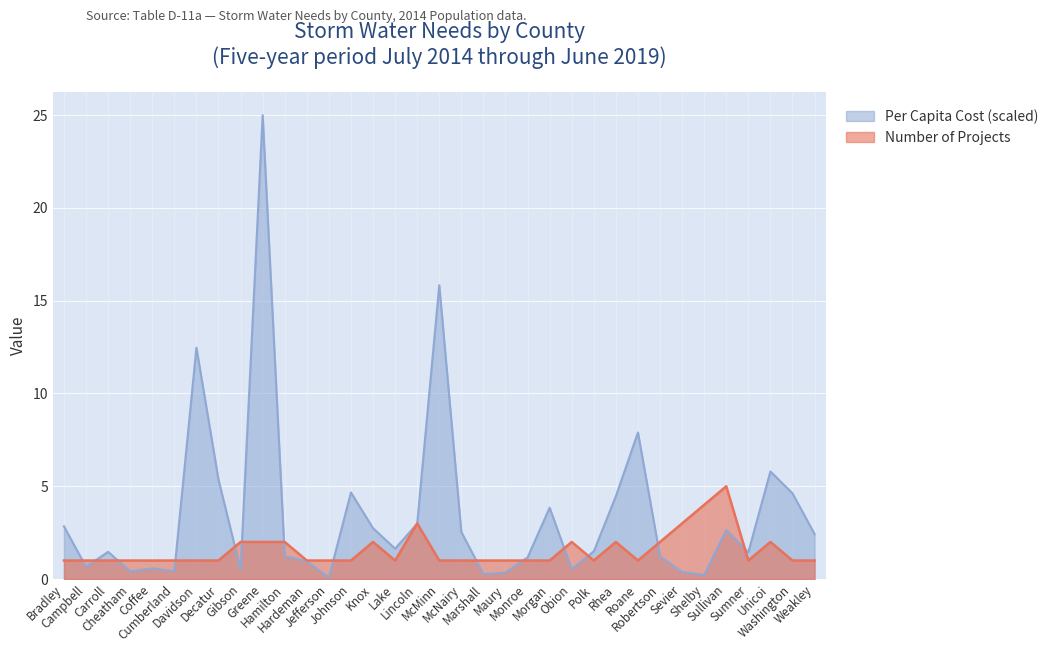

Between McNairy and Obion, which series saw the biggest shift?

Per Capita Cost (scaled)